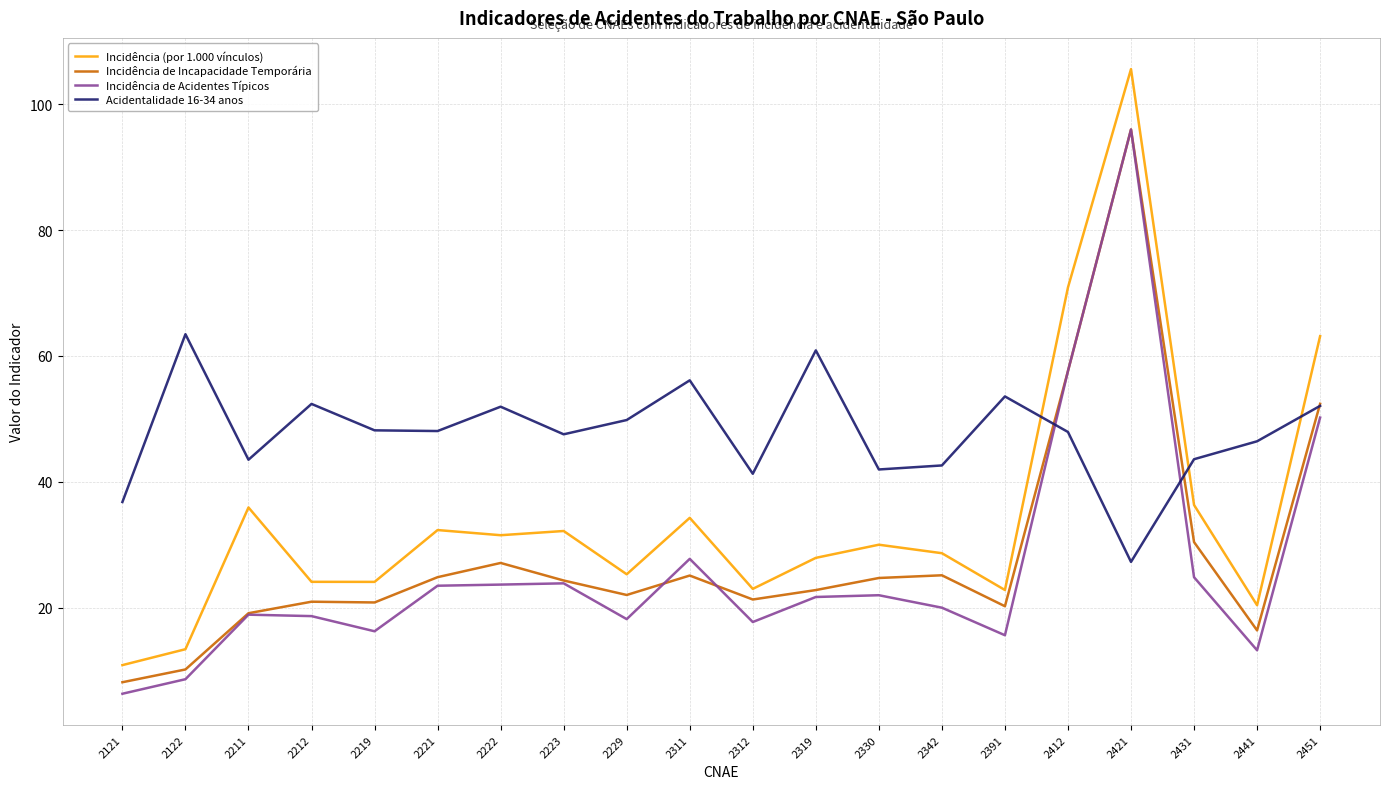

Which series has the widest spread of values?

Incidência (por 1.000 vínculos)